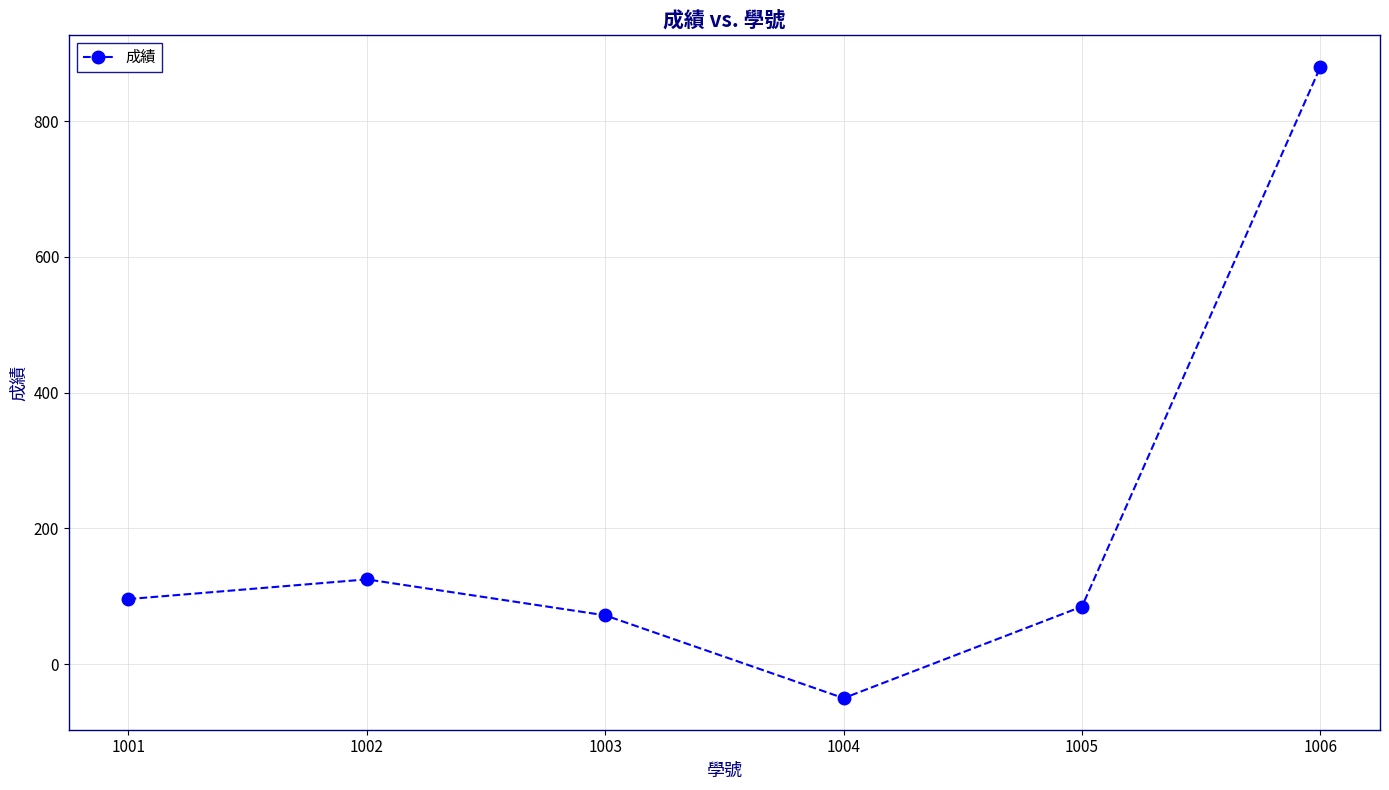

How many lines are shown in the chart?

1